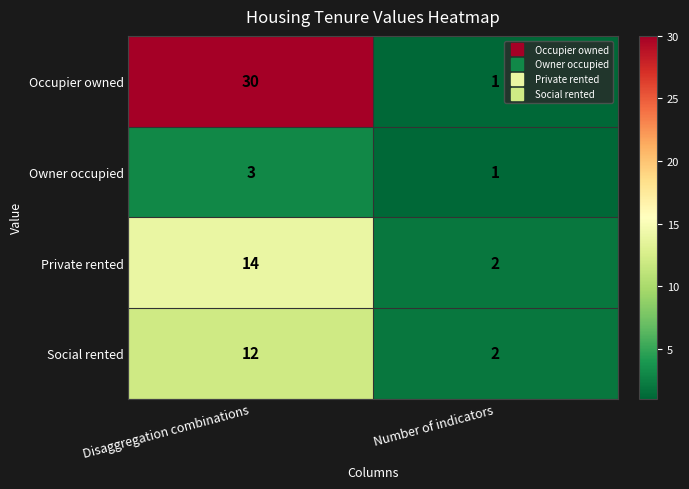

What value does the Occupier owned series have at Disaggregation combinations?

30